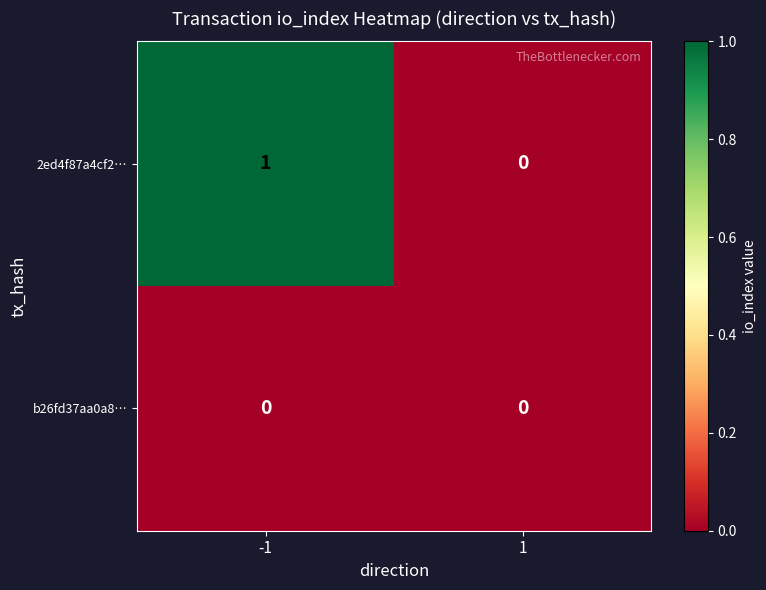

Rank the series by their maximum value, from highest to lowest.

2ed4f87a4cf2…, b26fd37aa0a8…